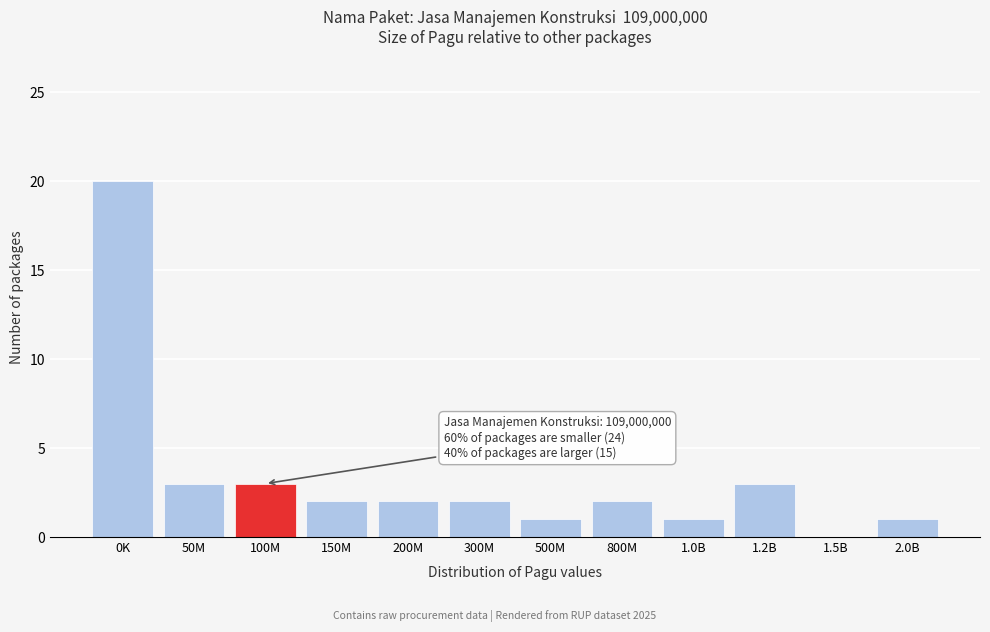

Reading left to right, transcribe all the data shown in this chart.

0K=20	50M=3	100M=3	150M=2	200M=2	300M=2	500M=1	800M=2	1.0B=1	1.2B=3	1.5B=0	2.0B=1